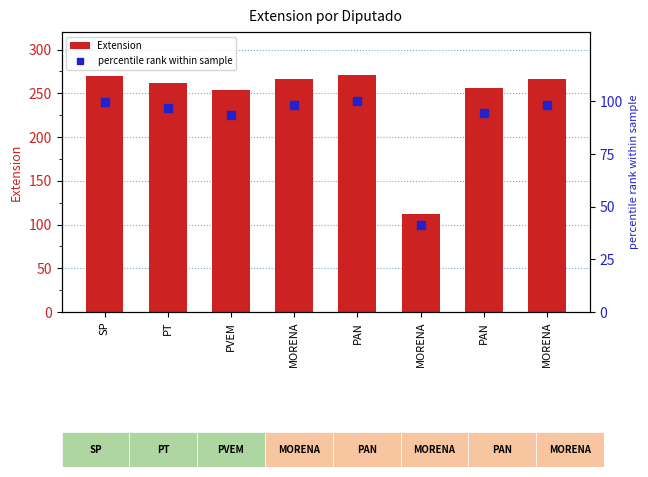

Is the value of percentile rank within sample at SP greater than the value of Extension at PVEM?

No